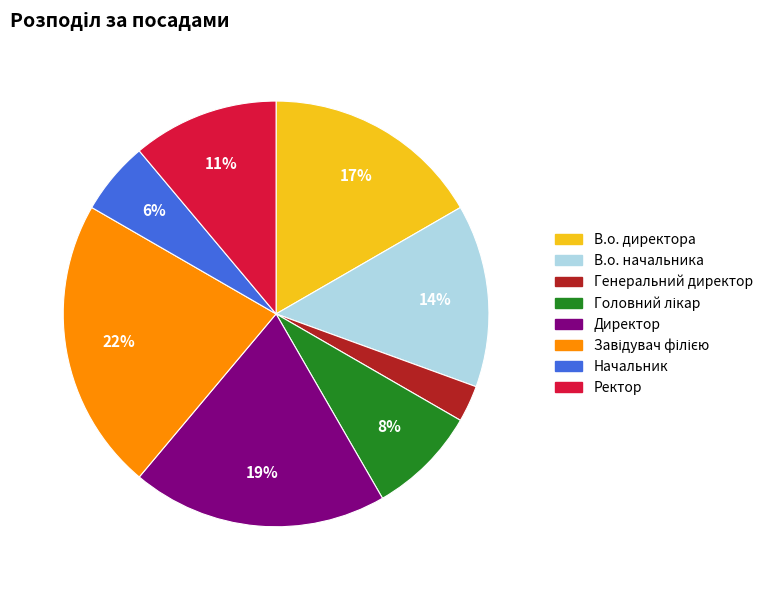

Which has a higher value, Ректор or В.о. начальника?

В.о. начальника